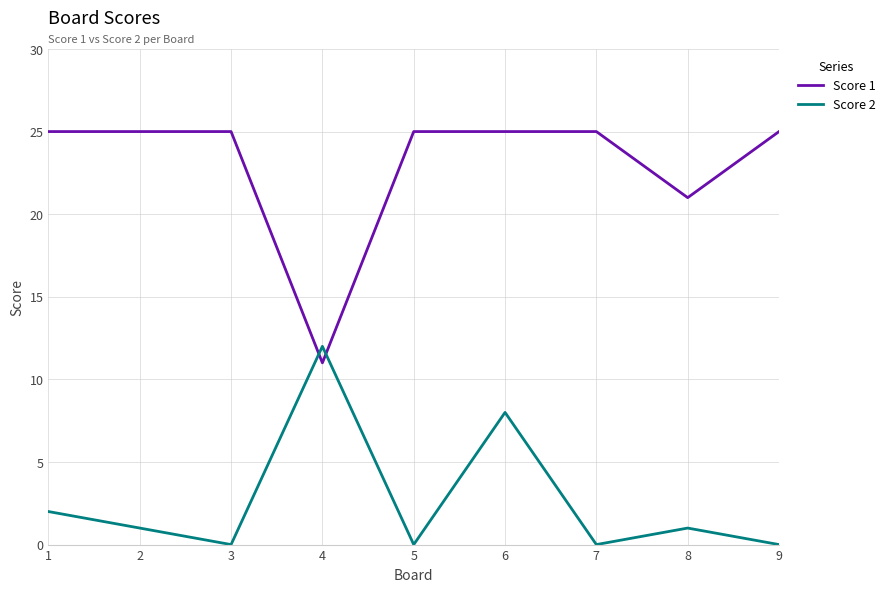

What is the maximum value shown in the chart?

25